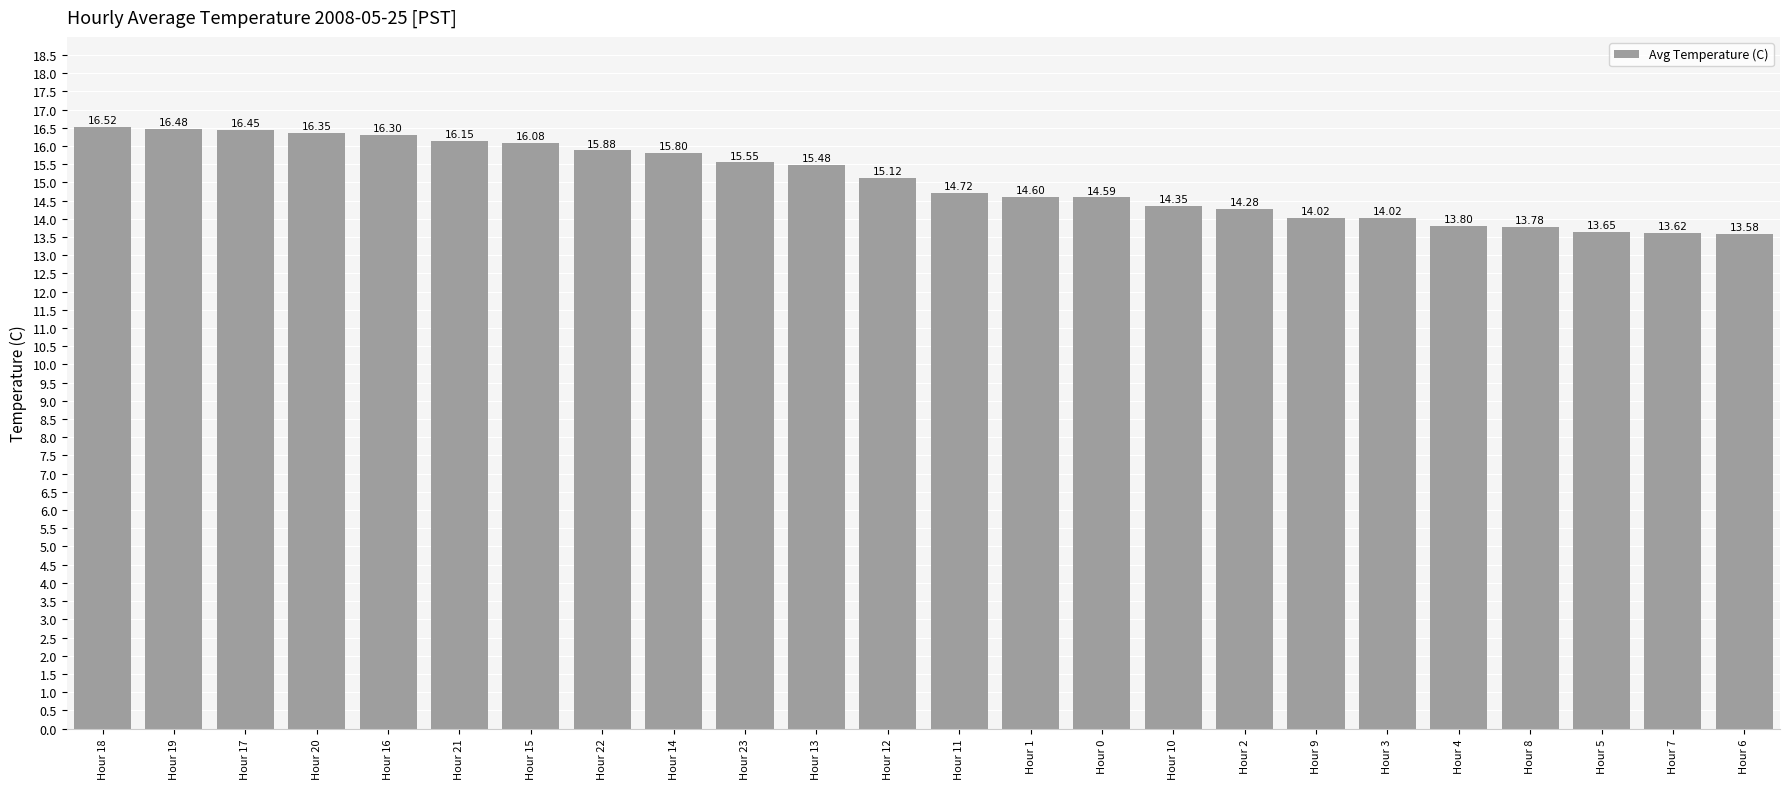

How many distinct data groups are displayed?

1